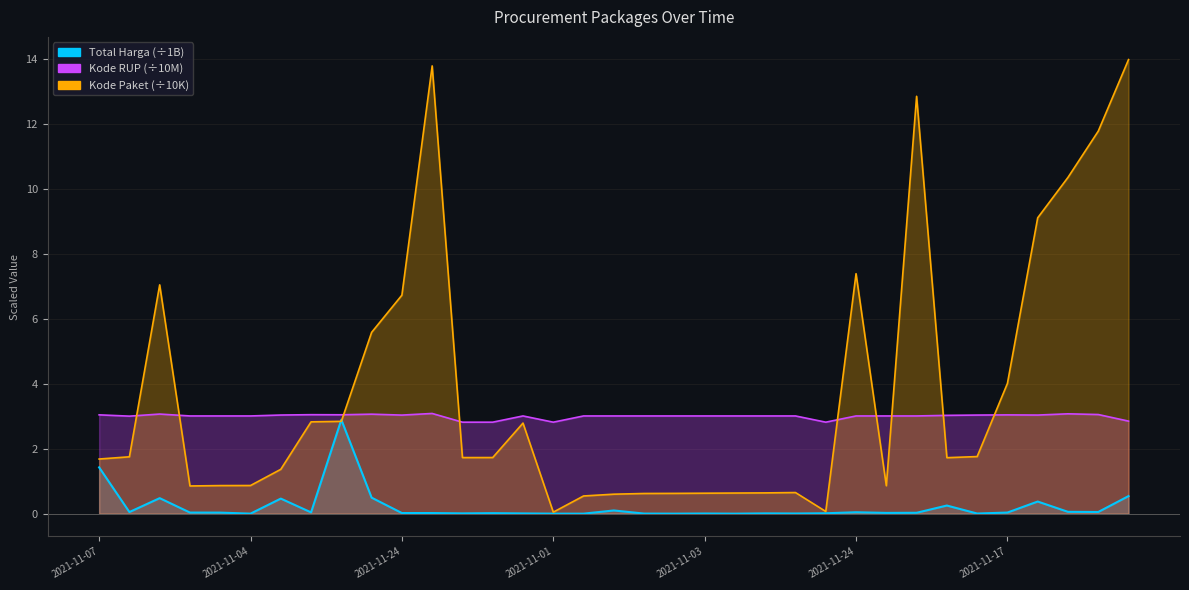

Is it true that Kode RUP equals 4.2 at 2021-11-11?

False